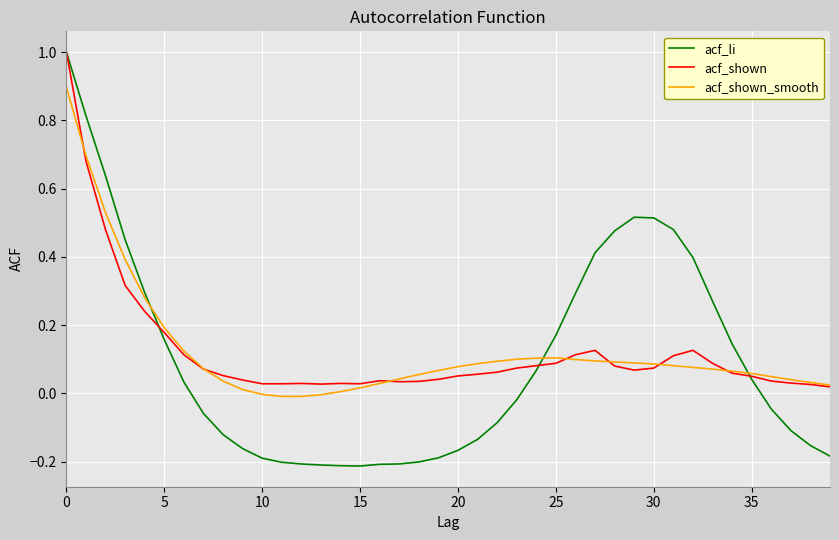

What is the maximum value for acf_li?

1.0